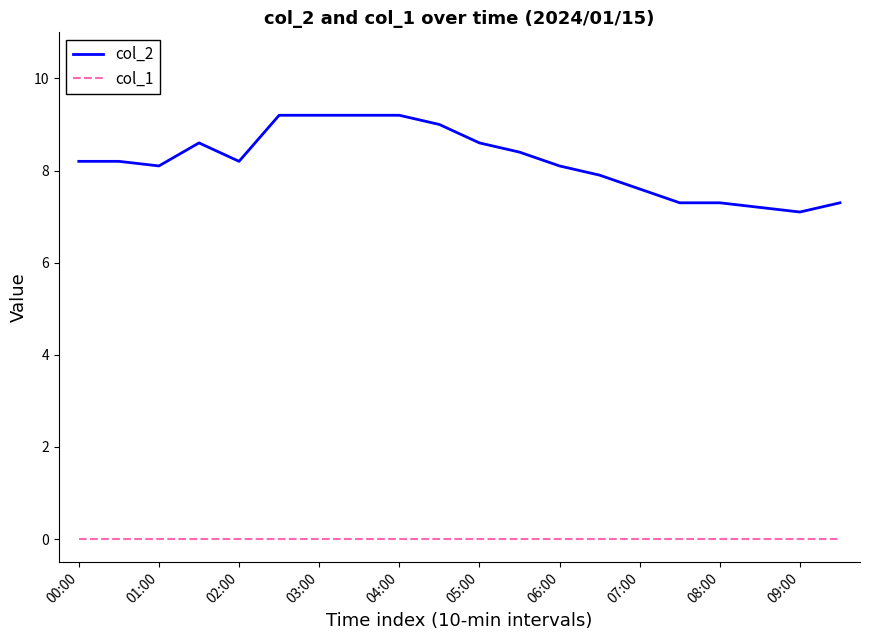

True or false: col_1 and col_2 cross at least once.

False